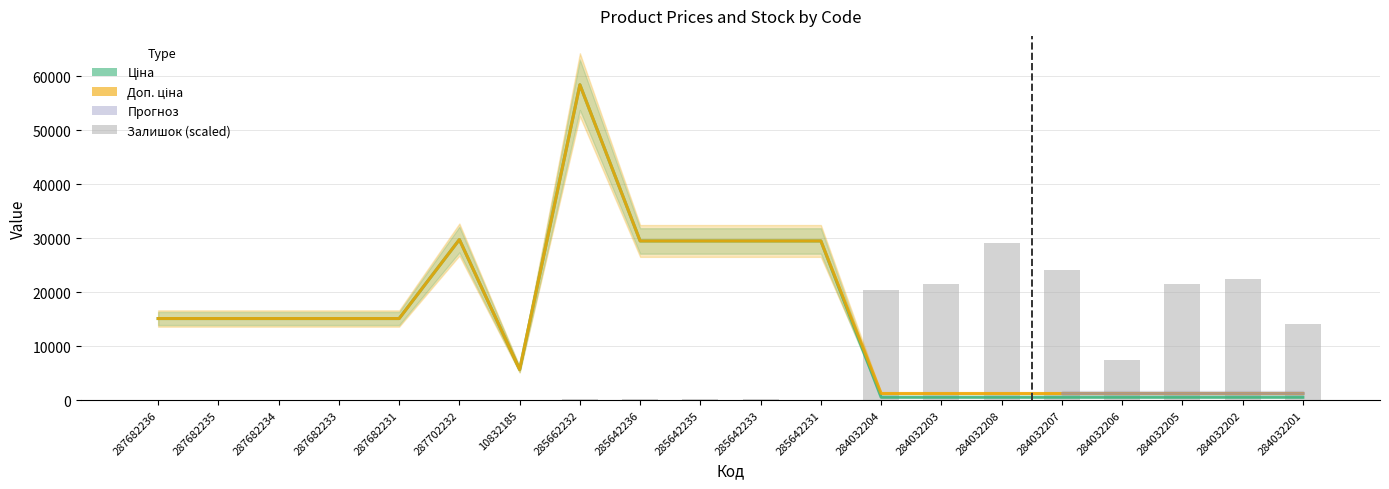

Reading left to right, what are all the values shown in this chart?

Ціна: 15120.0	15120.0	15120.0	15120.0	15120.0	29747.2	5673.8	58426.5	29491.5	29491.5	29491.5	29491.5	539.0	539.0	539.0	539.0	539.0	539.0	539.0	539.0
Доп. ціна: 15120.0	15120.0	15120.0	15120.0	15120.0	29747.2	5673.8	58426.5	29491.5	29491.5	29491.5	29491.5	1235.4	1235.4	1235.4	1235.4	1235.4	1235.4	1235.4	1235.4
Залишок (scaled): 0.0	0.0	0.0	0.0	0.0	0.0	24.3	170.3	146.0	158.2	158.2	60.8	20465.1	21584.5	29201.1	24163.9	7361.1	21596.6	22448.3	14028.7